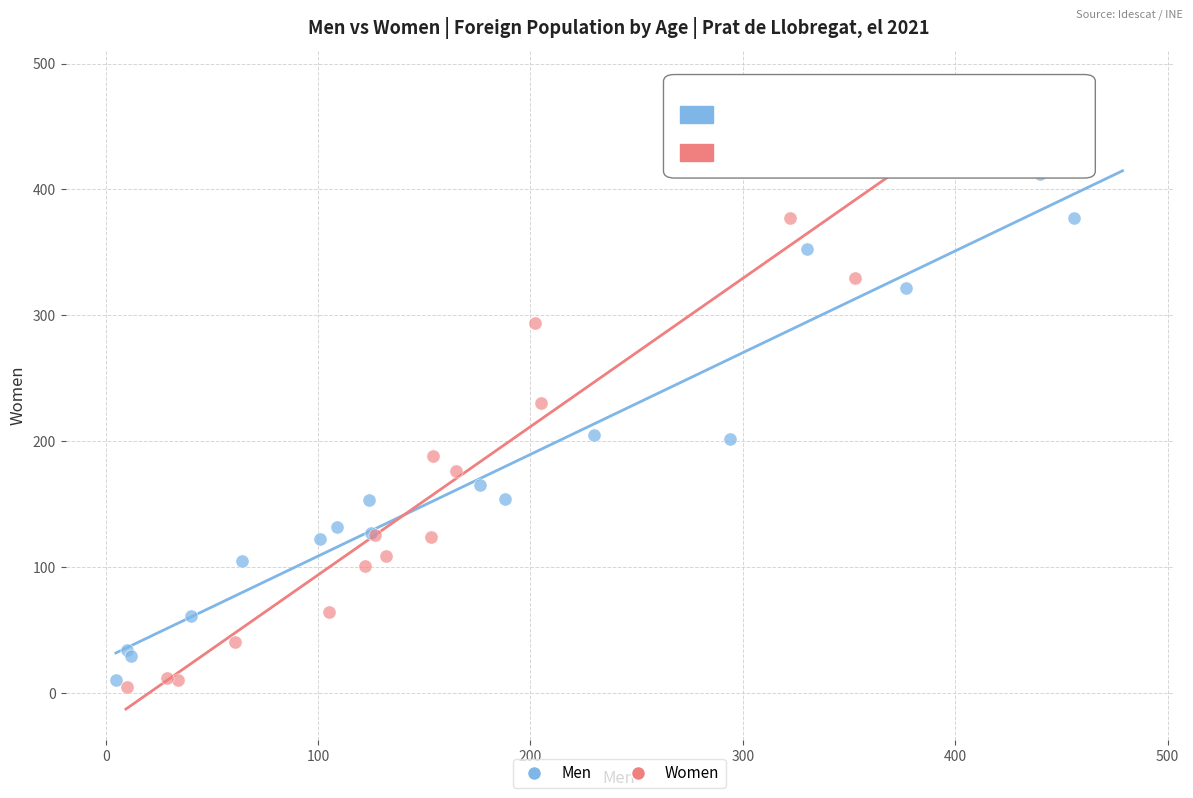

Which series reaches the maximum Y coordinate?

Women